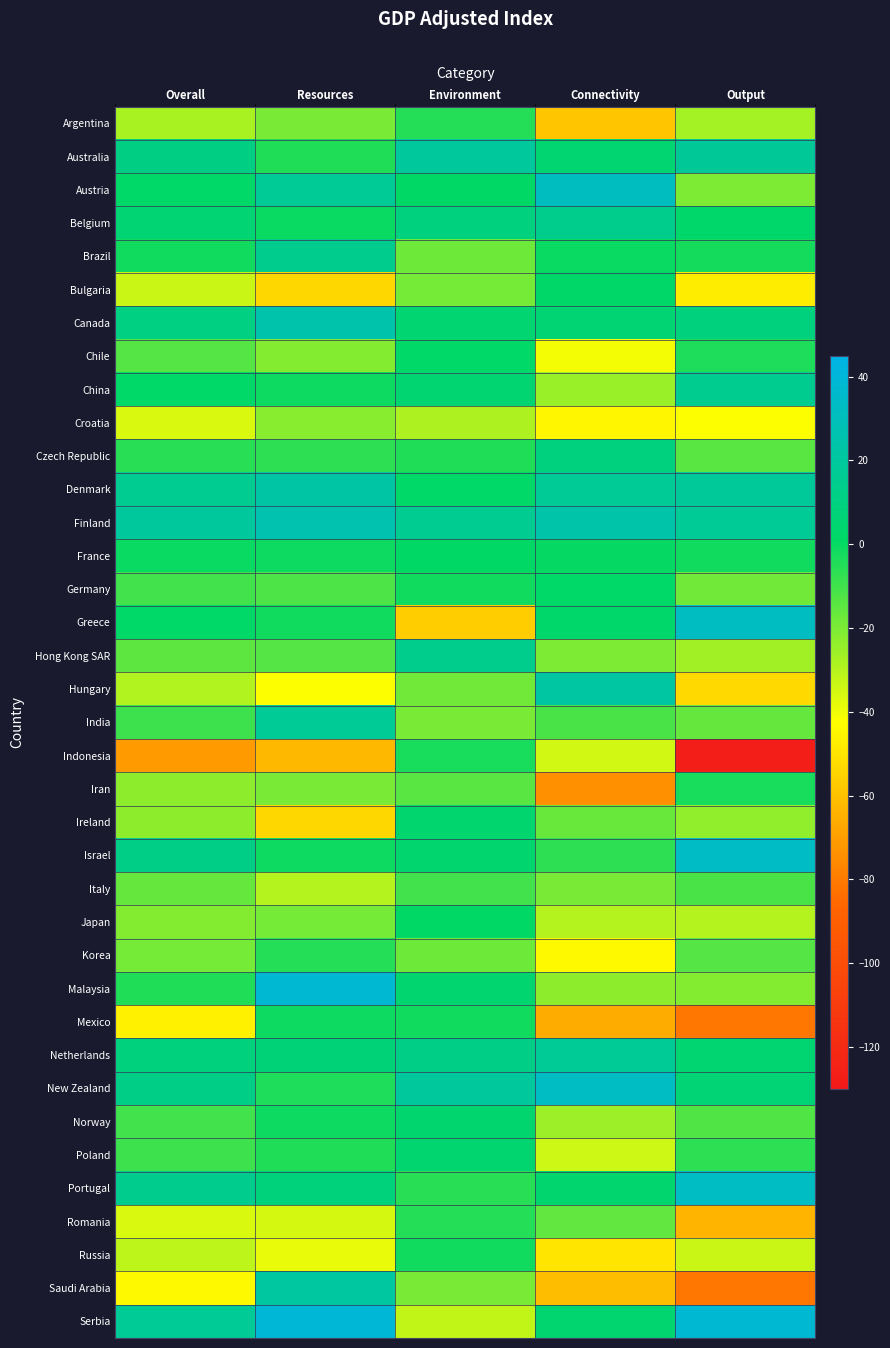

Rank the series at Output from highest to lowest value.

Serbia, Israel, Portugal, Greece, Denmark, Australia, Finland, China, Canada, New Zealand, Netherlands, Belgium, France, Brazil, Iran, Chile, Poland, Italy, Norway, Korea, Czech Republic, India, Germany, Austria, Malaysia, Ireland, Hong Kong SAR, Argentina, Japan, Russia, Croatia, Bulgaria, Hungary, Romania, Saudi Arabia, Mexico, Indonesia